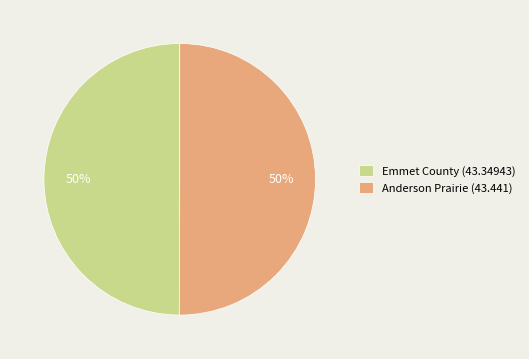

To the nearest percent, what percentage of the pie is Emmet County (43.34943)?

50%